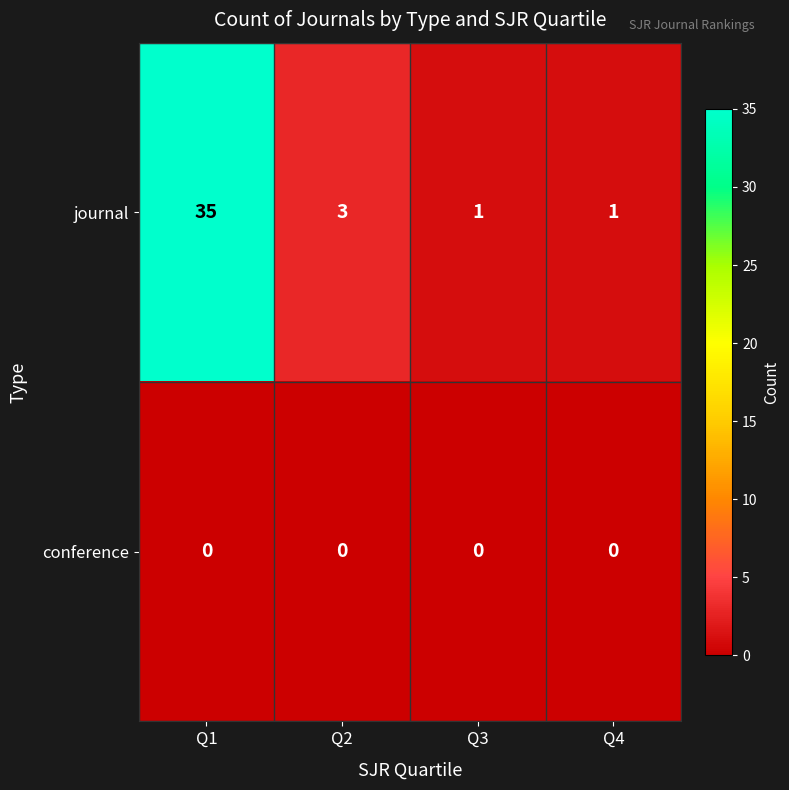

List the series in order of their peak value, lowest first.

conference, journal